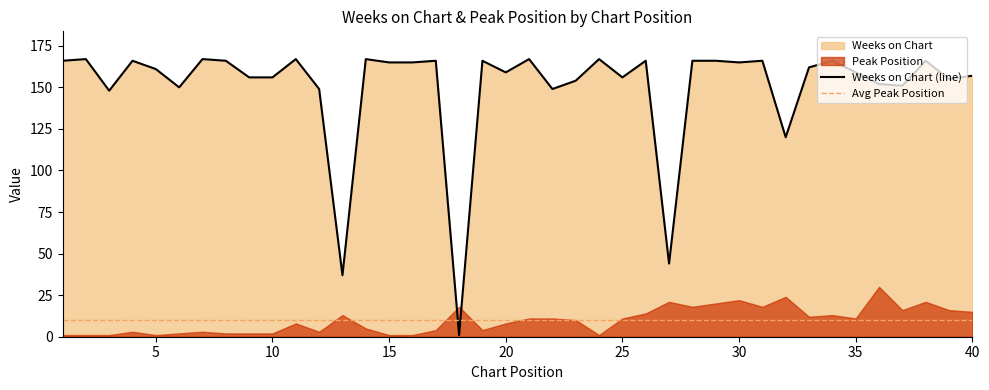

Rank the categories by value from lowest to highest.

18, 13, 27, 32, 3, 12, 22, 6, 37, 36, 23, 39, 9, 10, 25, 40, 20, 35, 5, 33, 15, 16, 30, 1, 4, 8, 17, 19, 26, 28, 29, 31, 34, 38, 2, 7, 11, 14, 21, 24